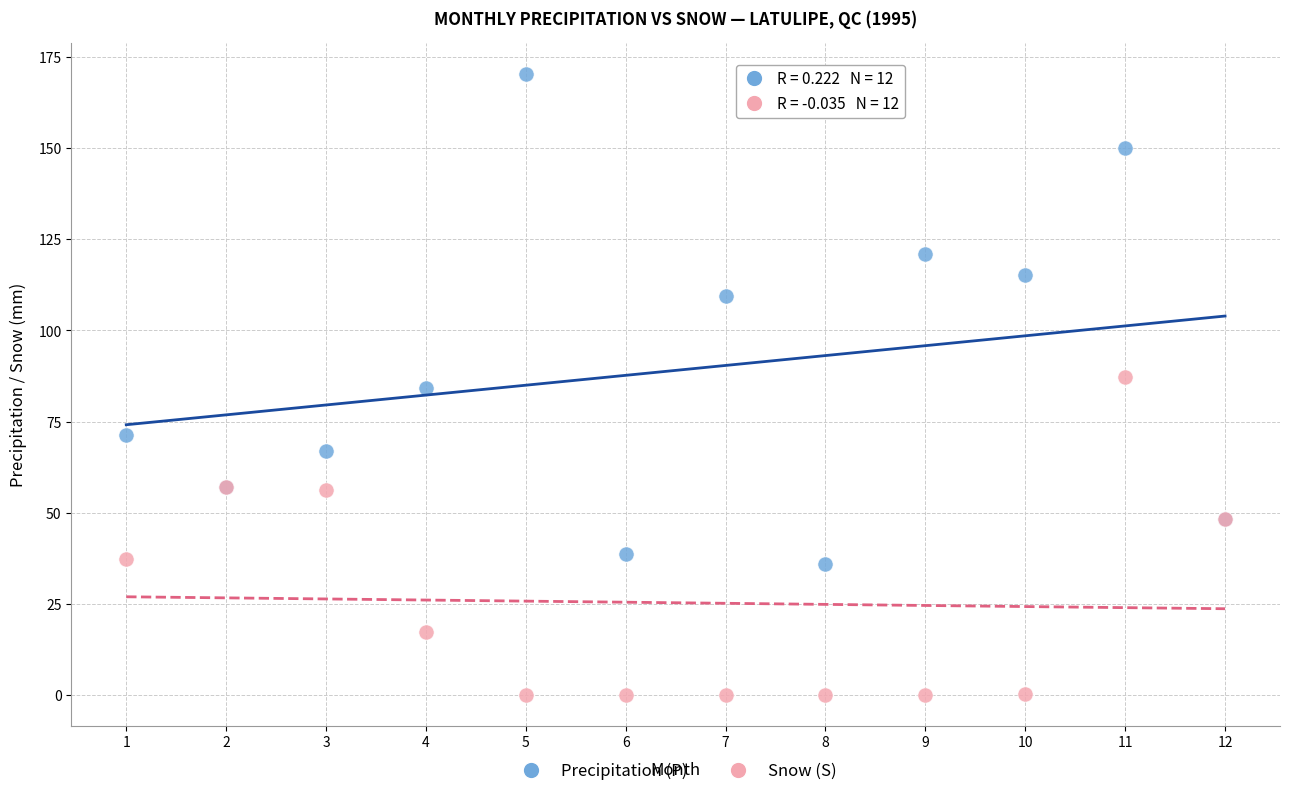

Which series has the largest Y range (max minus min)?

Precipitation (P)